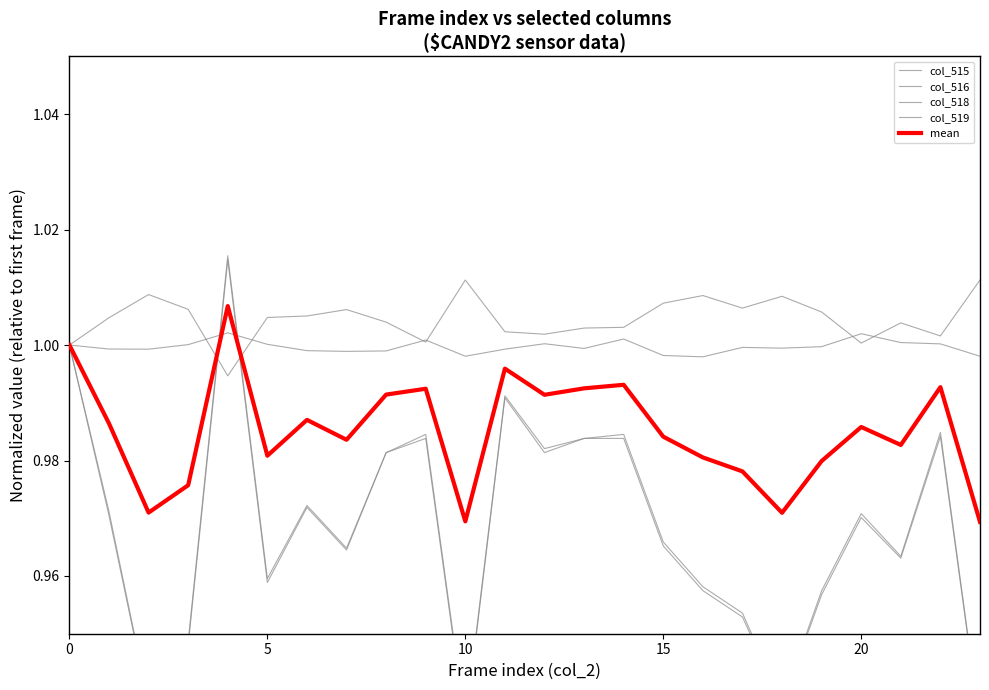

How many lines are shown in the chart?

5